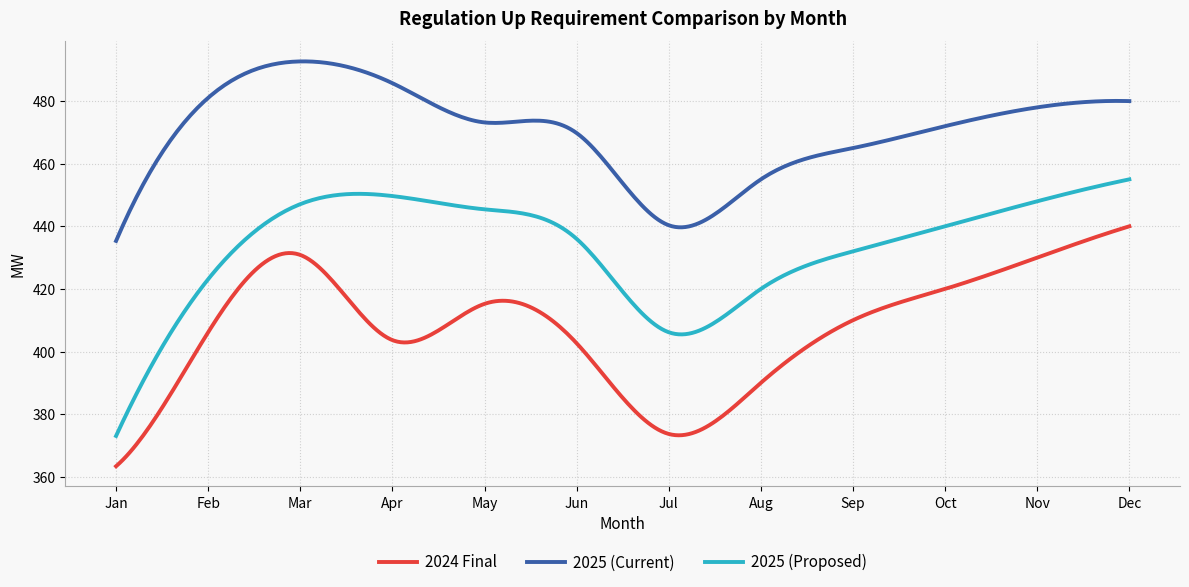

Rank the series by their maximum value, from lowest to highest.

2024 Final, 2025 (Proposed), 2025 (Current)